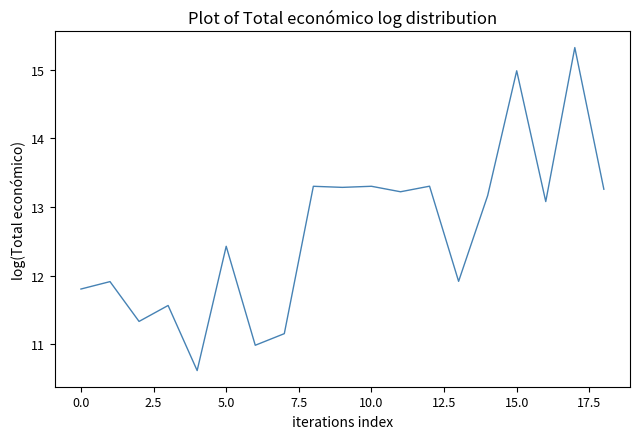

What is the minimum value shown in the chart?

10.6